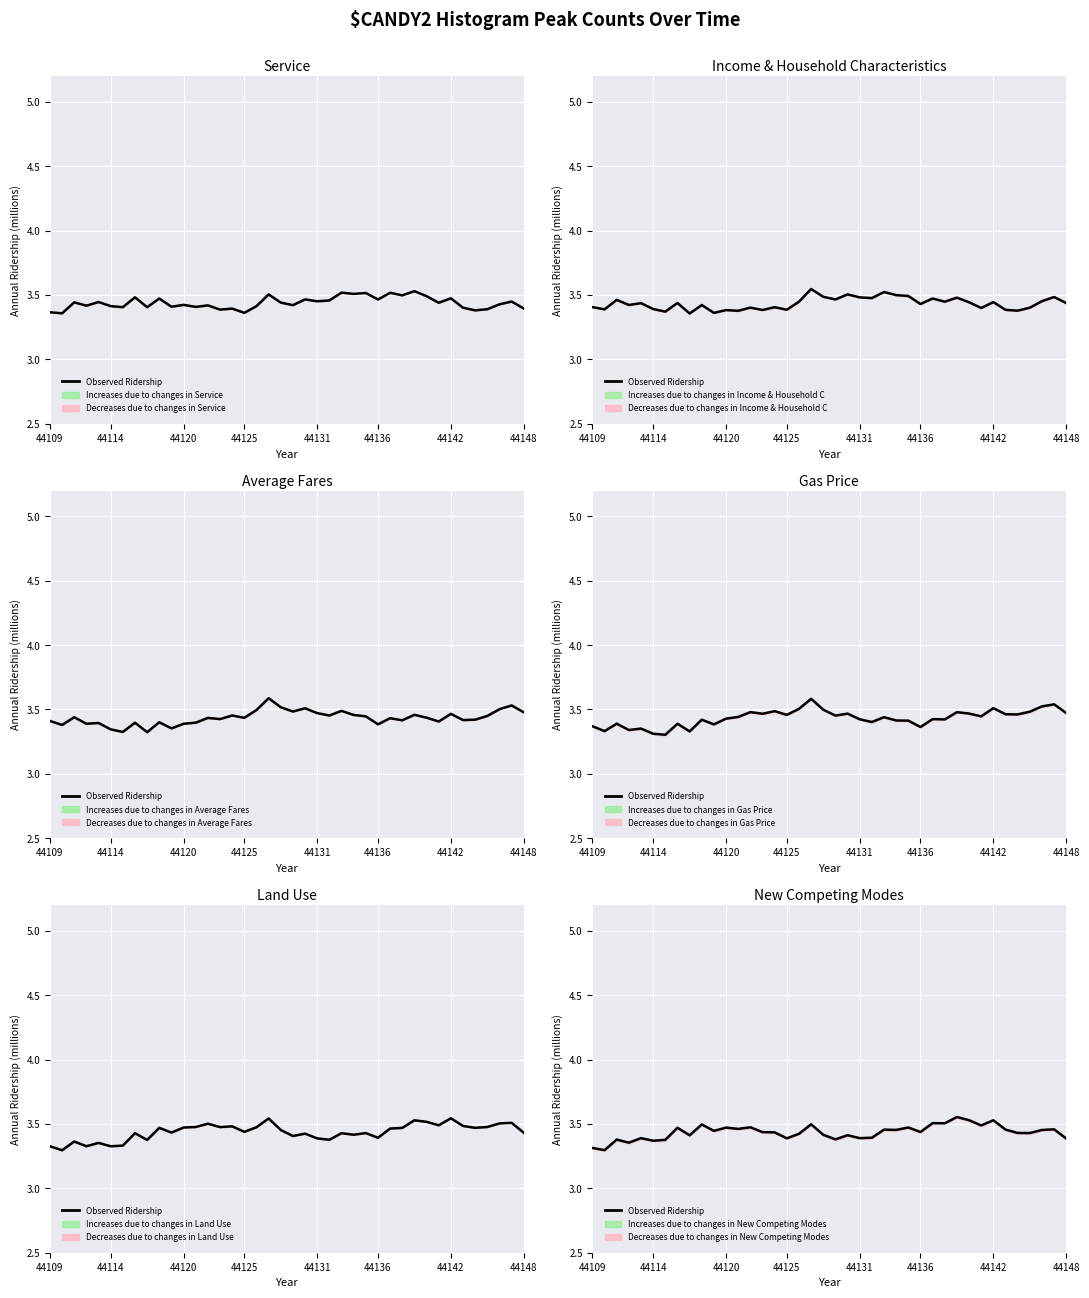

What is the change in value from 44109 to 37?

+0.1